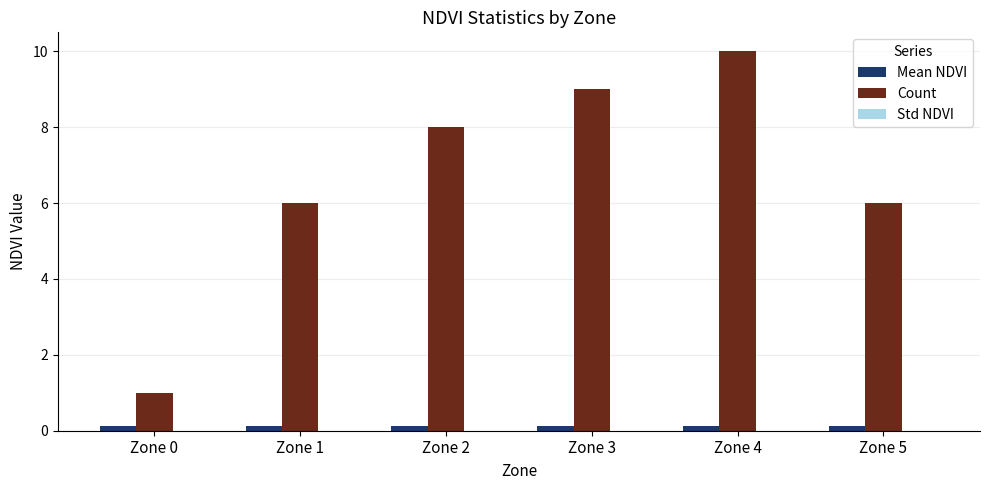

Between Zone 2 and Zone 5, which series saw the biggest shift?

Count